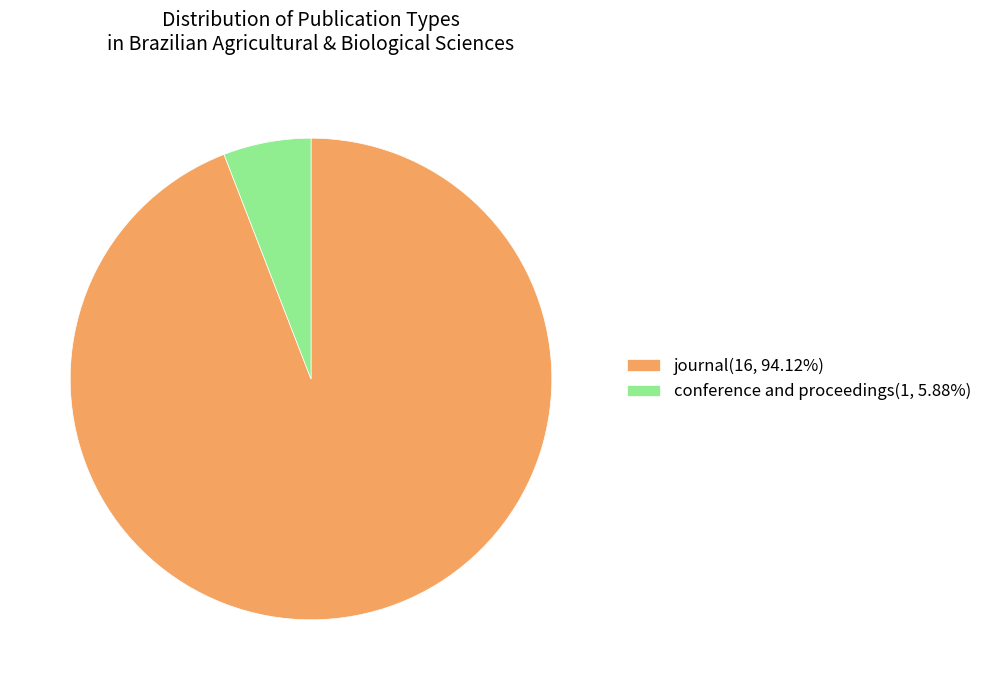

What is the ratio of the value at journal(16, 94.12%) to the value at conference and proceedings(1, 5.88%)?

16.0